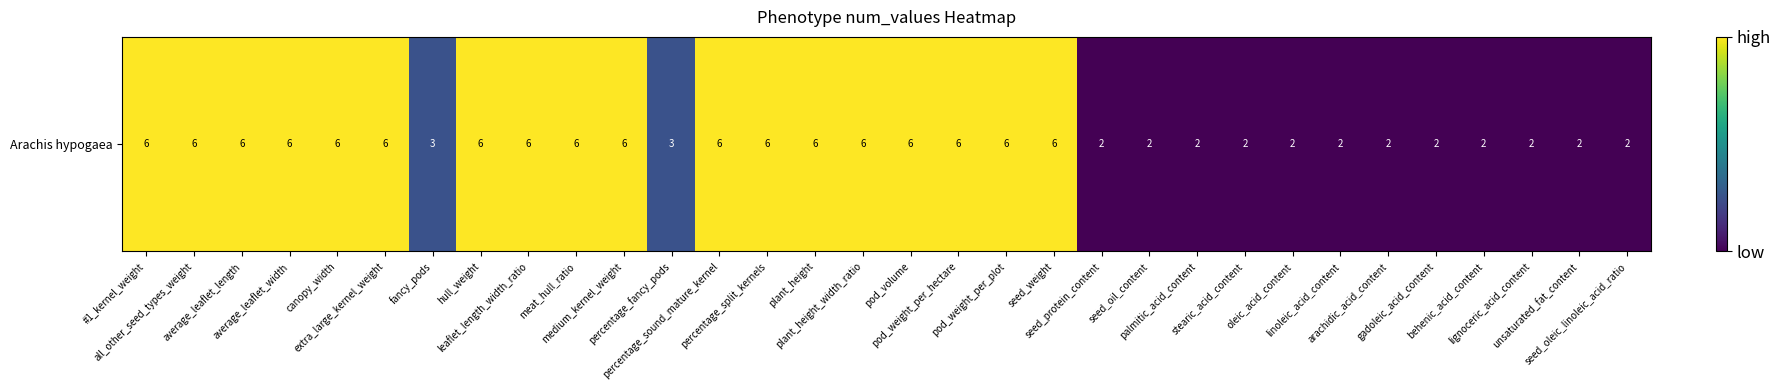

Read the value at percentage_split_kernels.

6